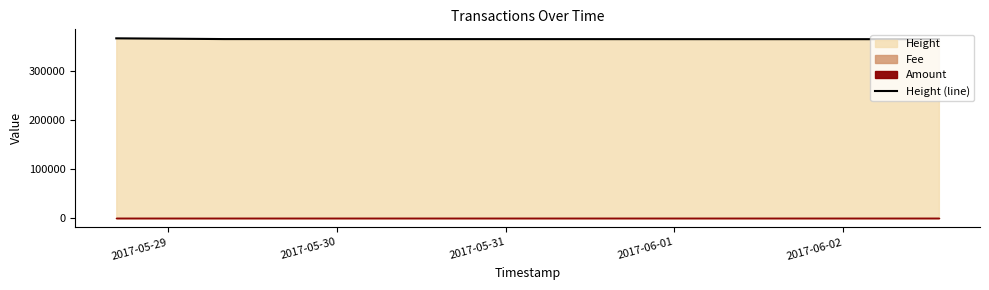

What is the maximum value for Height (line)?

366681